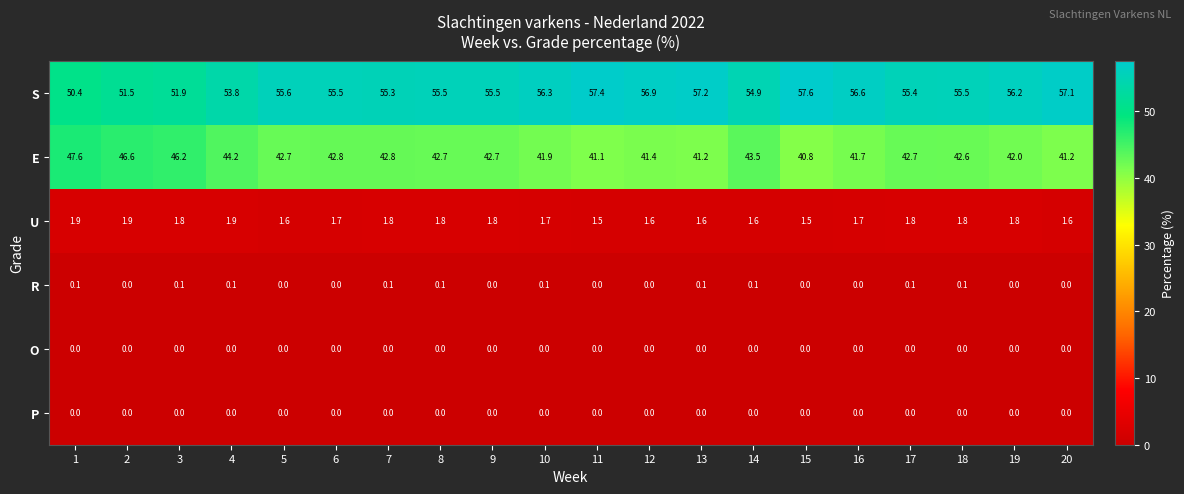

What is the total value across all series at 19?

100.0